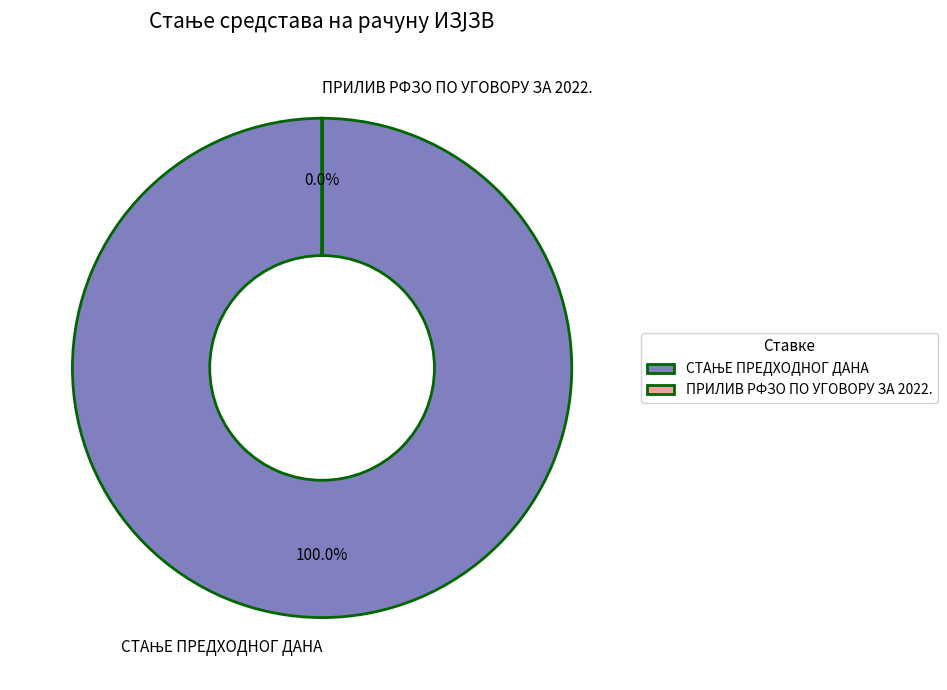

Which category has the biggest portion of the pie?

СТАЊЕ ПРЕДХОДНОГ ДАНА